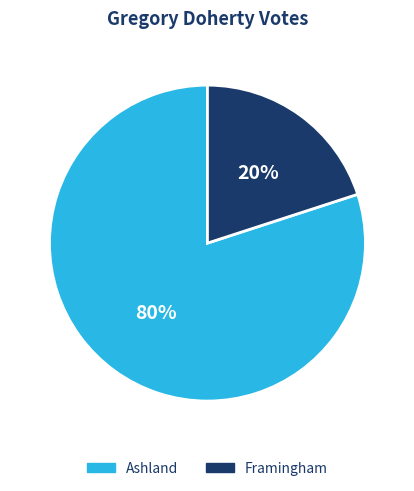

Rank the categories by value from lowest to highest.

Framingham, Ashland